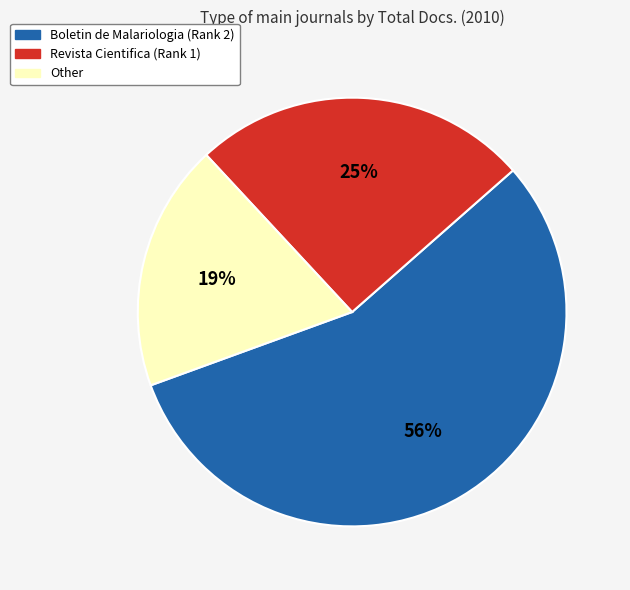

To the nearest percent, what is the difference between the Boletin de Malariologia (Rank 2) and Other slice percentages?

37%